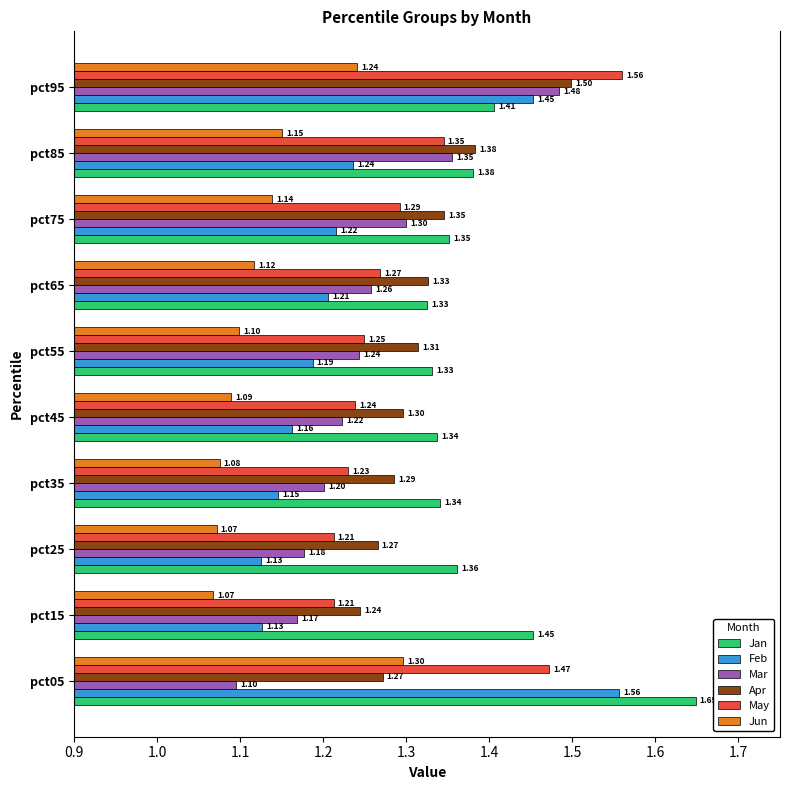

At which category is the sum across all series the highest?

pct95